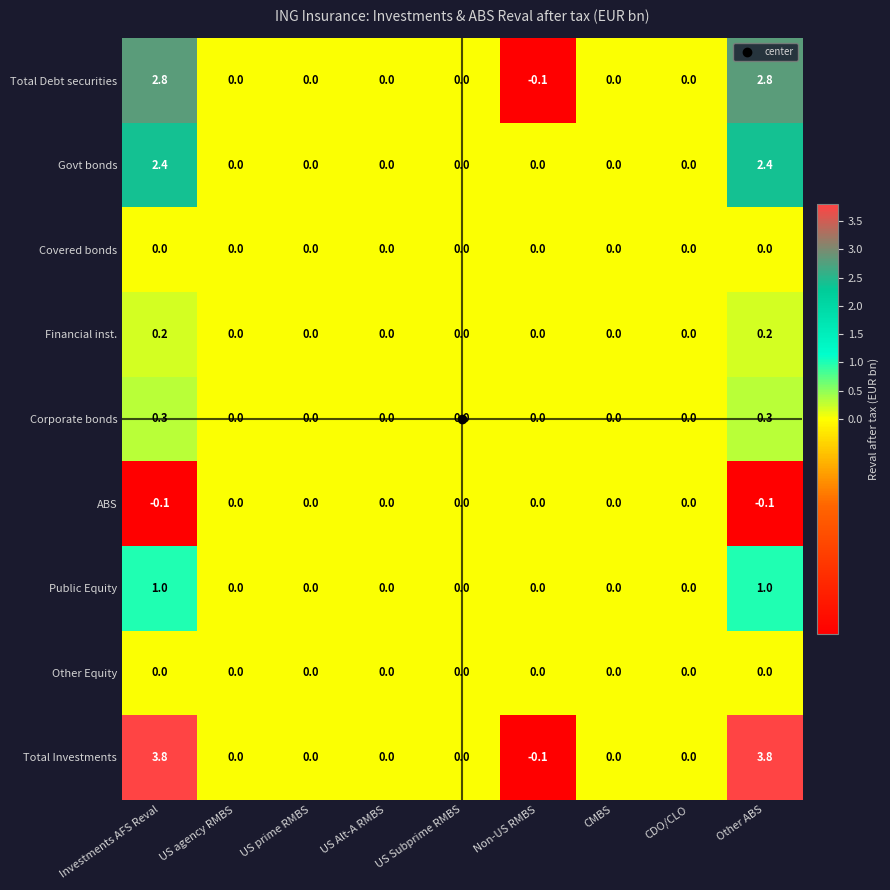

What is the smallest value displayed?

-0.1